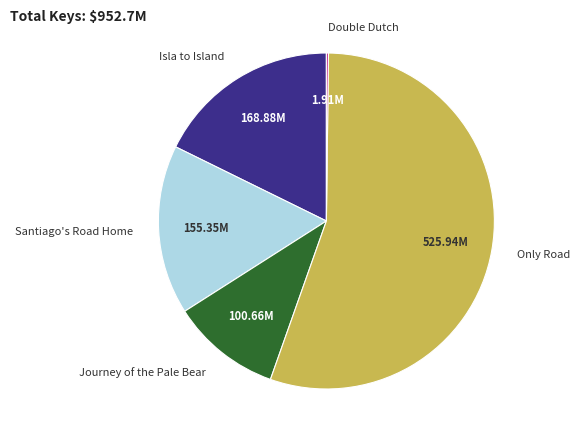

The Santiago's Road Home slice represents 25% of the pie. True or false?

False